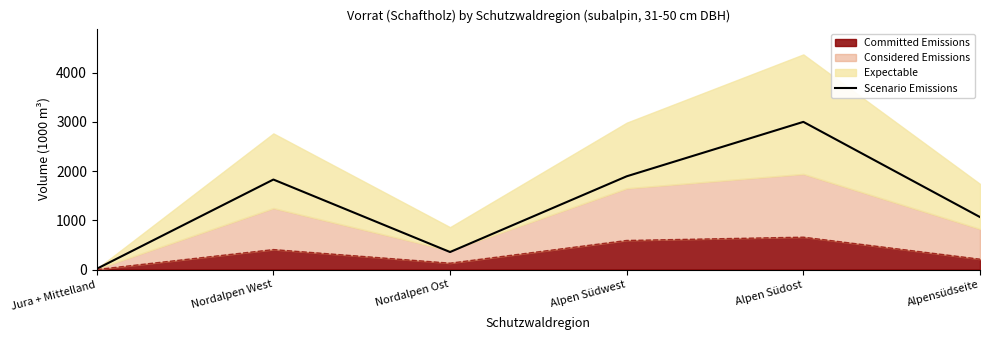

How many data points does each series have?

6